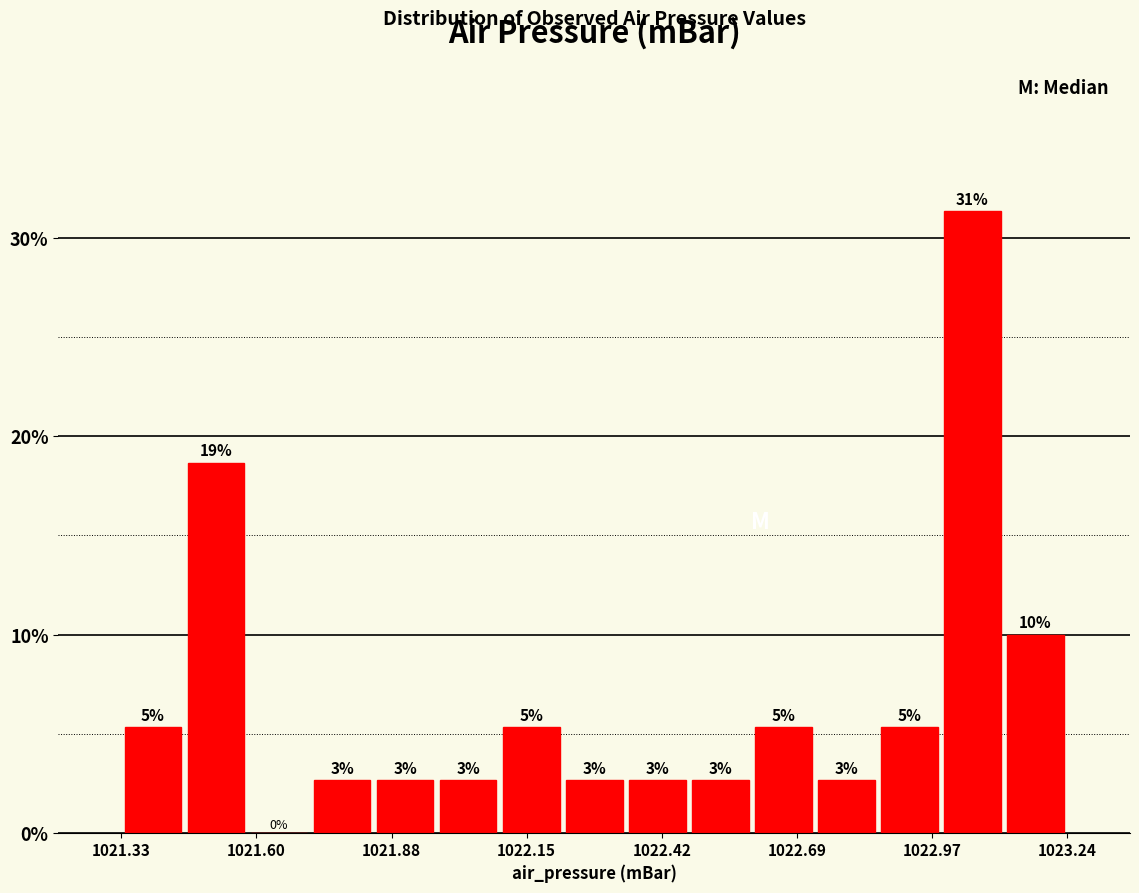

Read against the x-axis, roughly where is the centre of the tallest bar?

1023.05